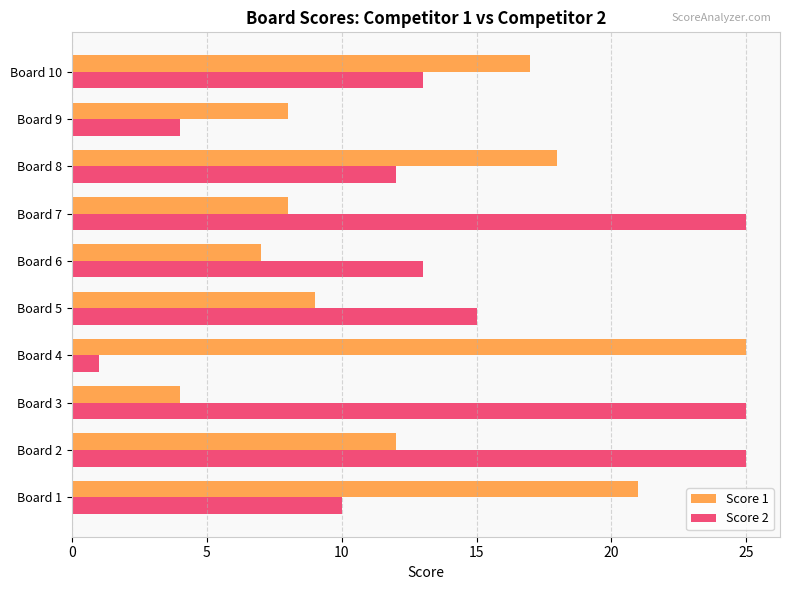

Rank the series by their average value, from highest to lowest.

Score 2, Score 1